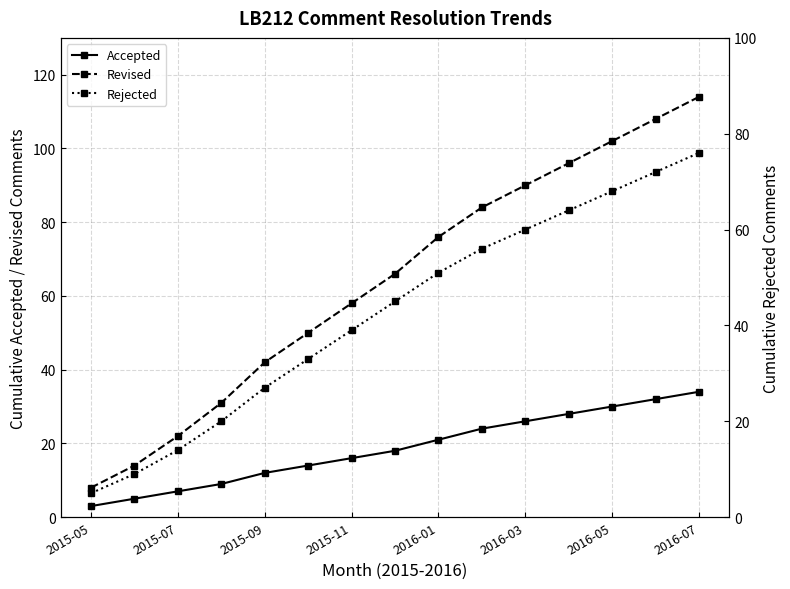

True or false: Revised has more than 2 interior local peaks.

False